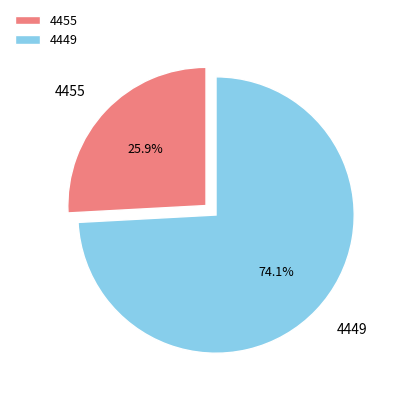

To the nearest percent, what is the combined percentage of 4449 and 4455?

100%